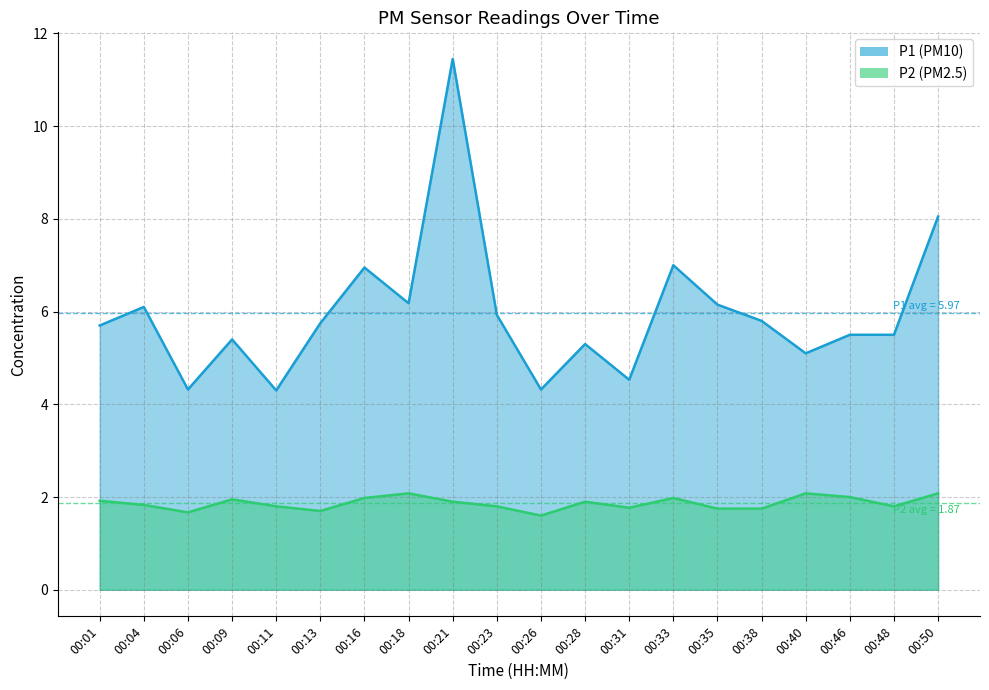

What is the difference between the maximum and minimum values in the P1 line series?

7.1